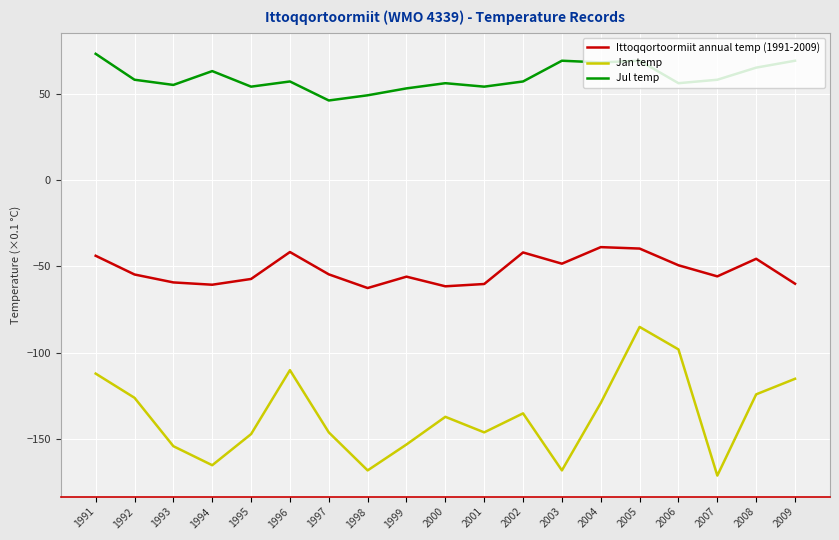

Does the chart have visible grid lines?

Yes